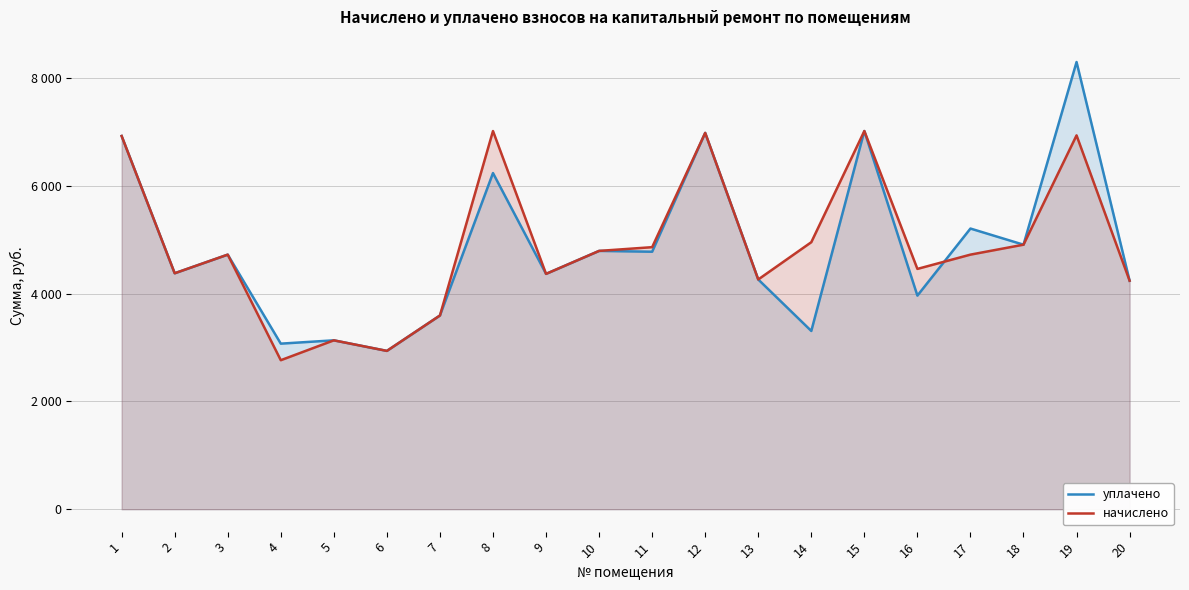

Does the chart have visible grid lines?

Yes